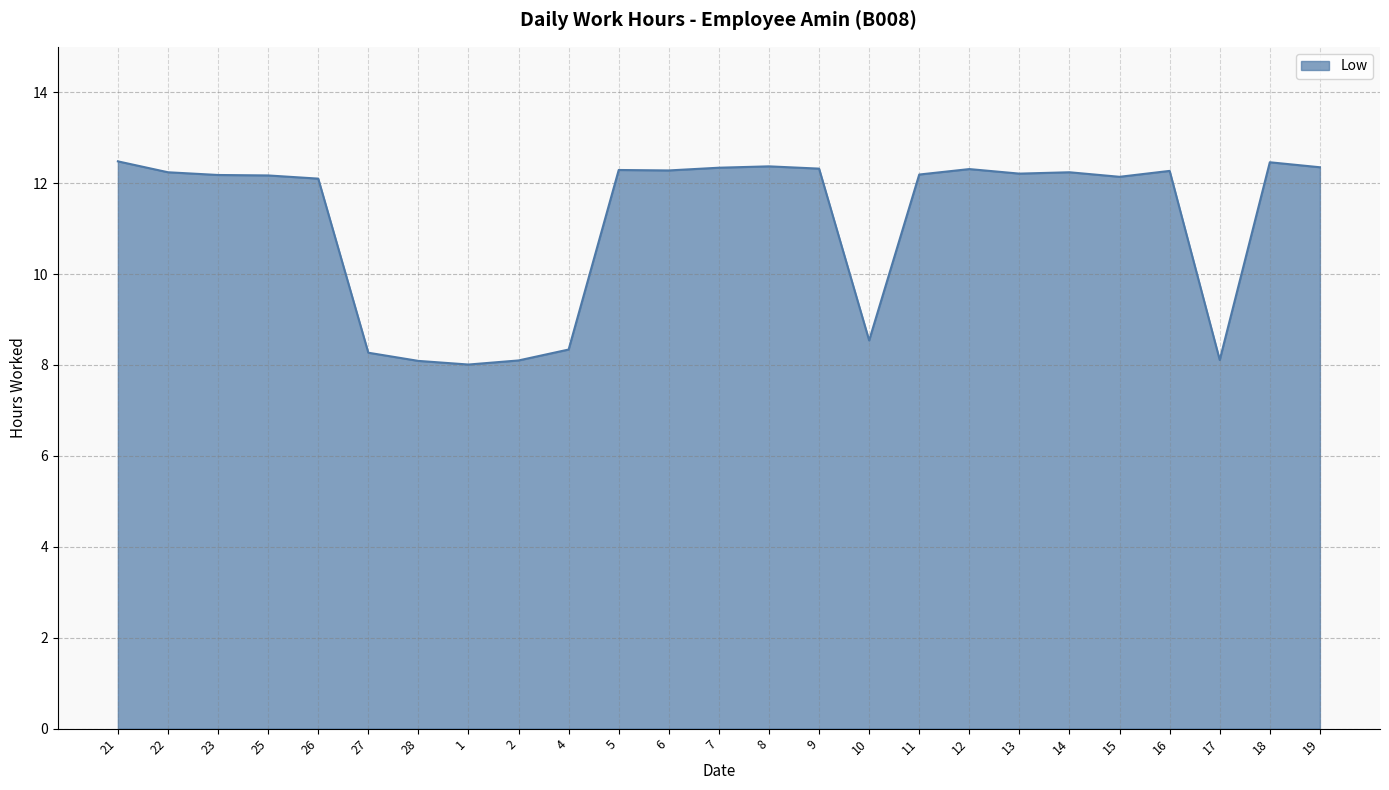

What position from the right is 1?

18